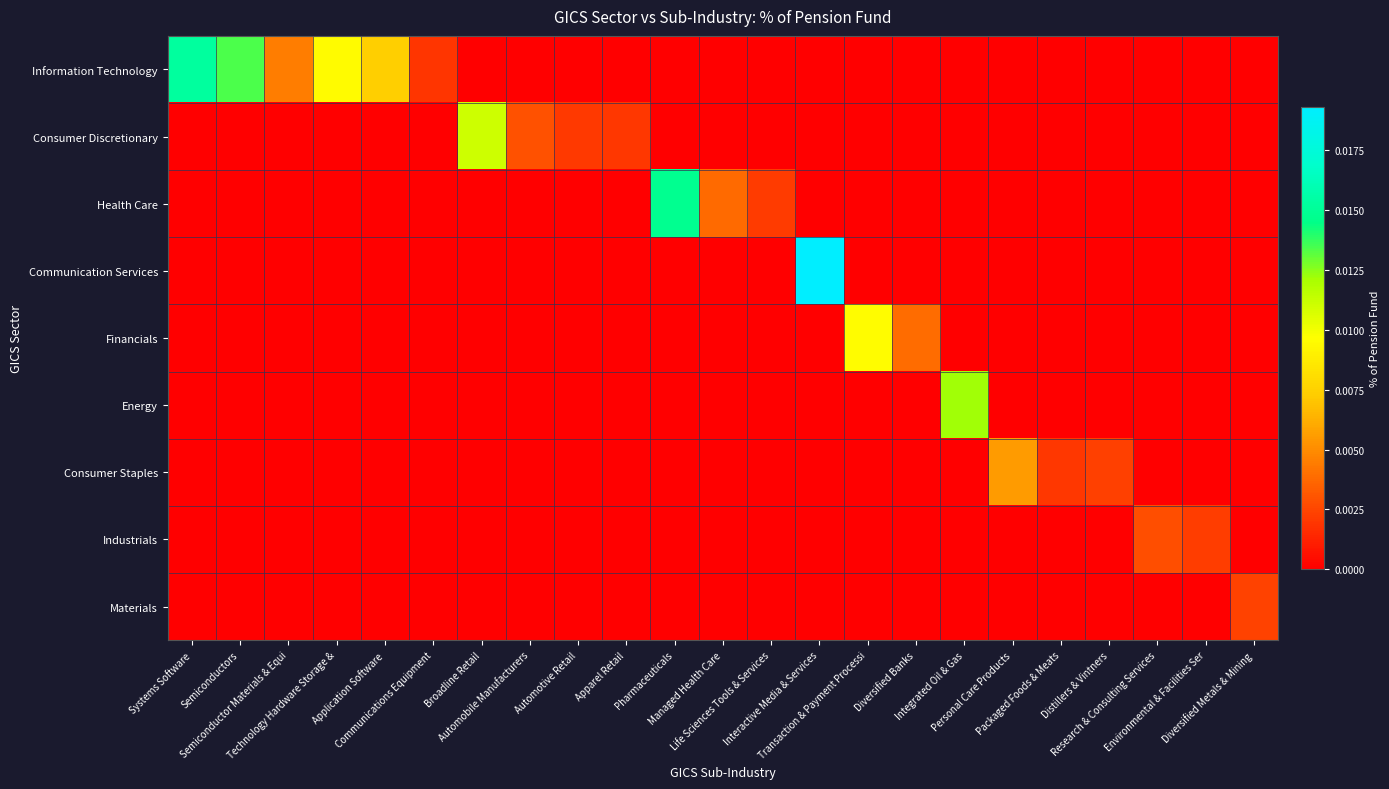

Which has a higher value, Diversified Metals & Mining or Communications Equipment?

Communications Equipment